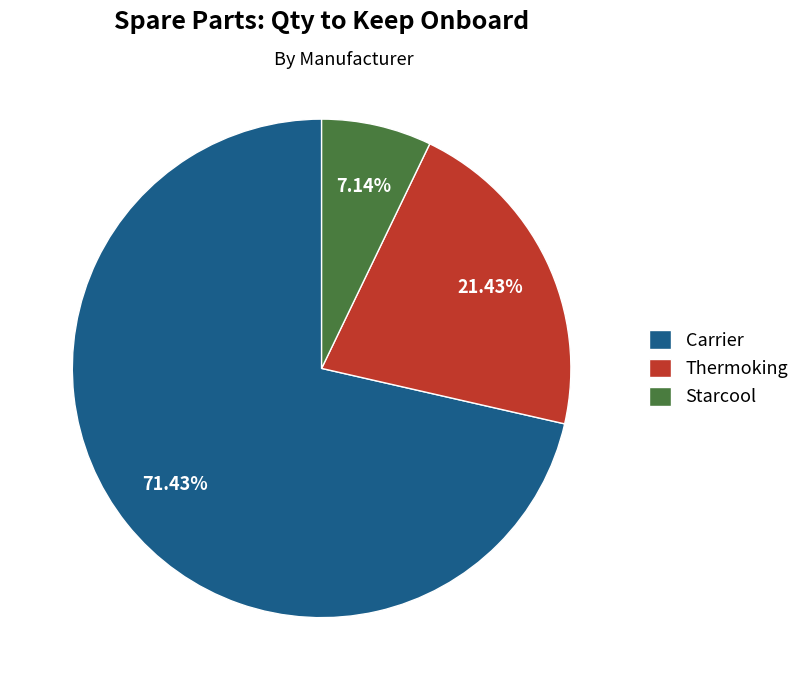

True or false: Starcool accounts for 7% of the total.

True